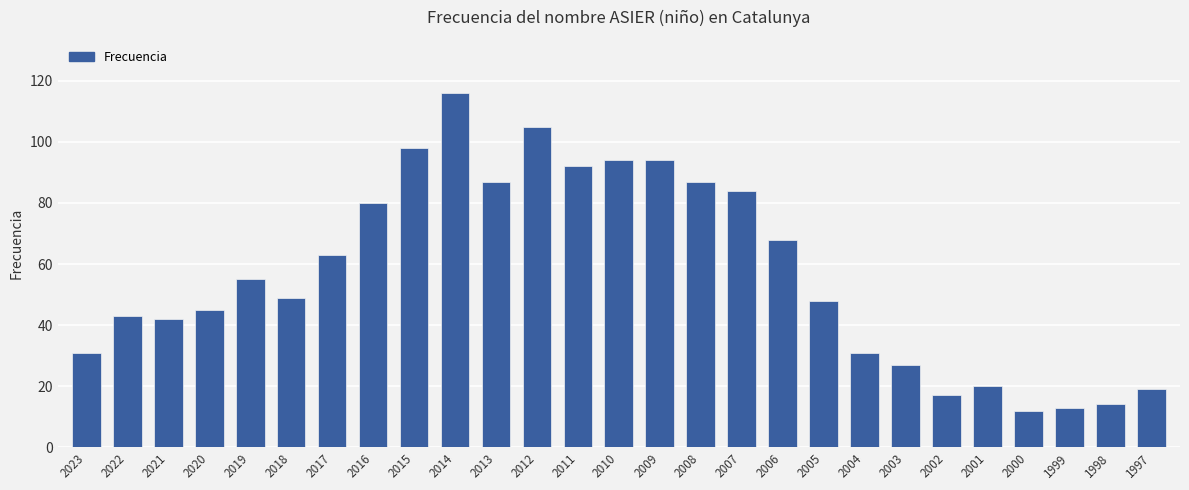

Approximately how many times larger is the value at 2016 compared to 2015?

0.8